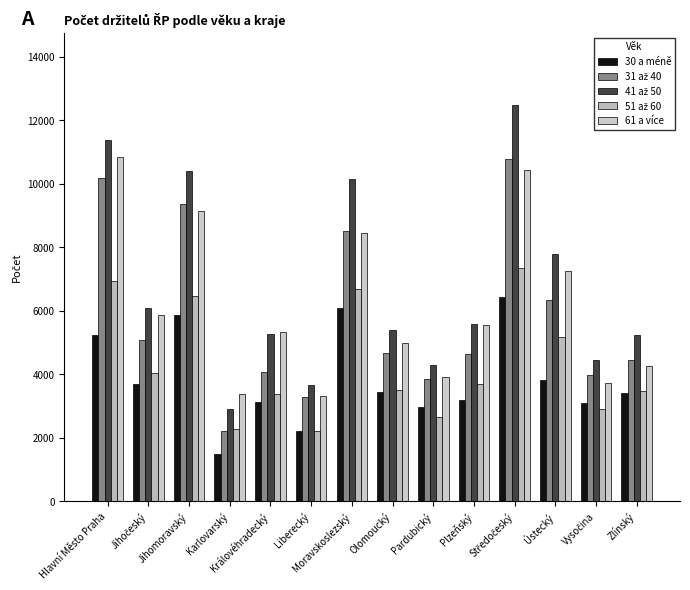

Rank the series by their maximum value, from lowest to highest.

30 a méně, 51 až 60, 31 až 40, 61 a více, 41 až 50